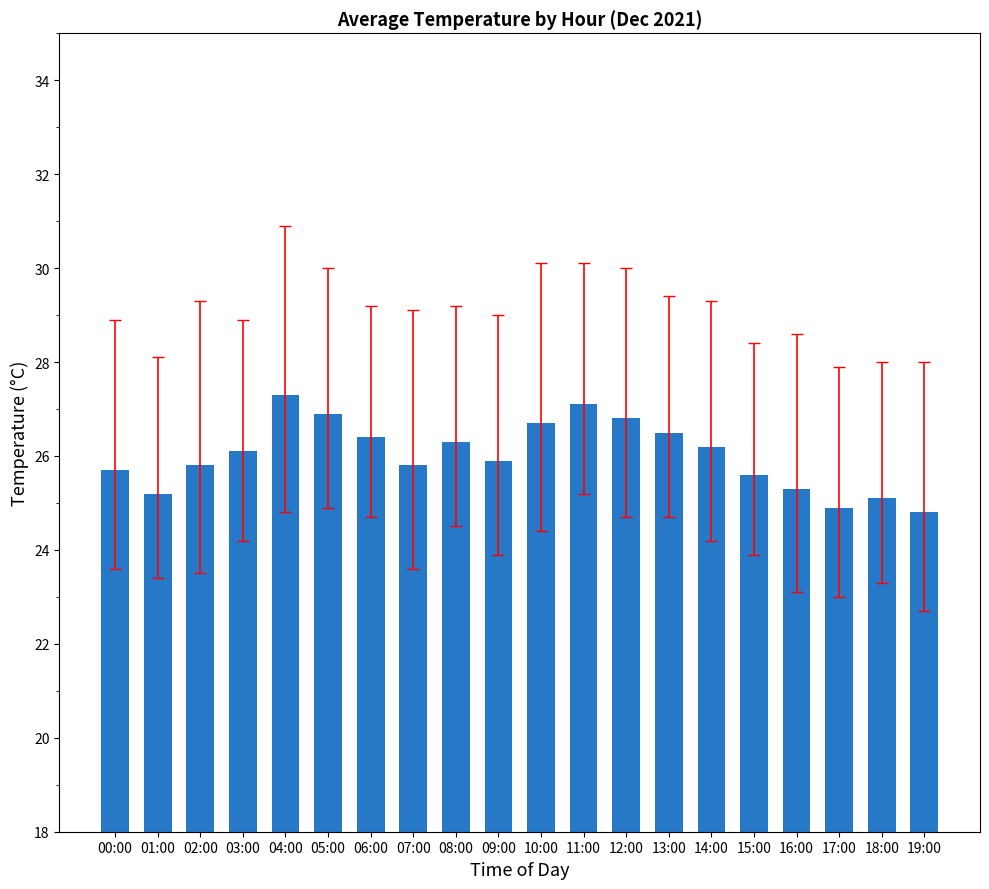

Between 05:00 and 03:00, which is larger?

05:00